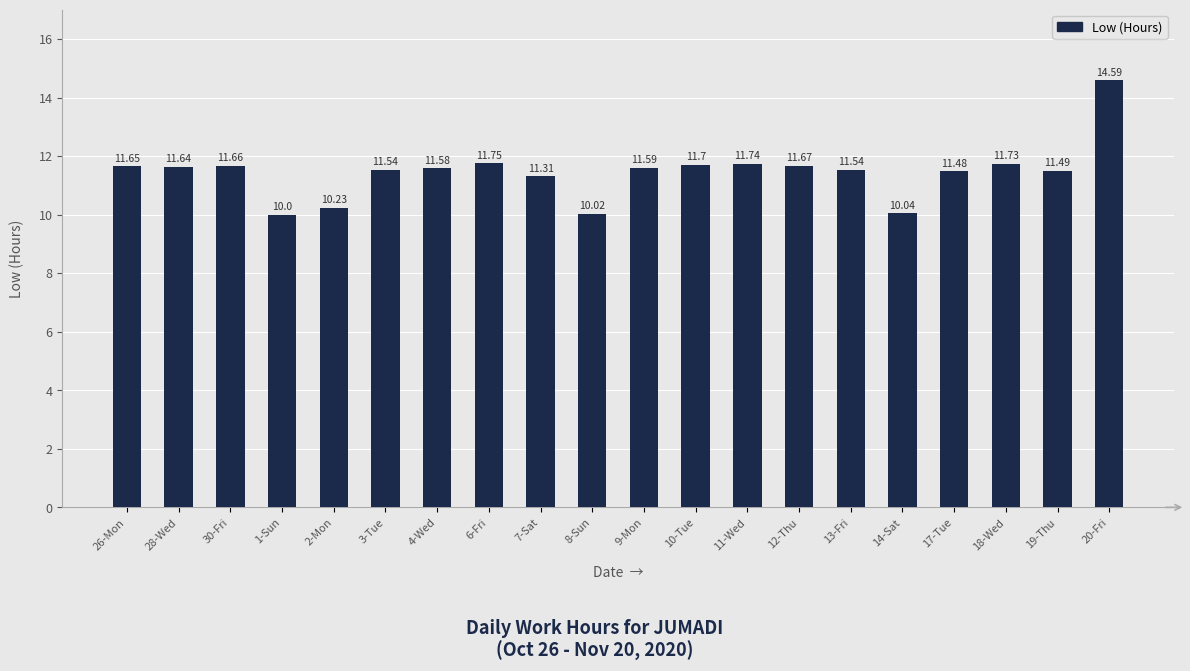

What is the ratio of the value at 13-Fri to the value at 30-Fri?

1.0